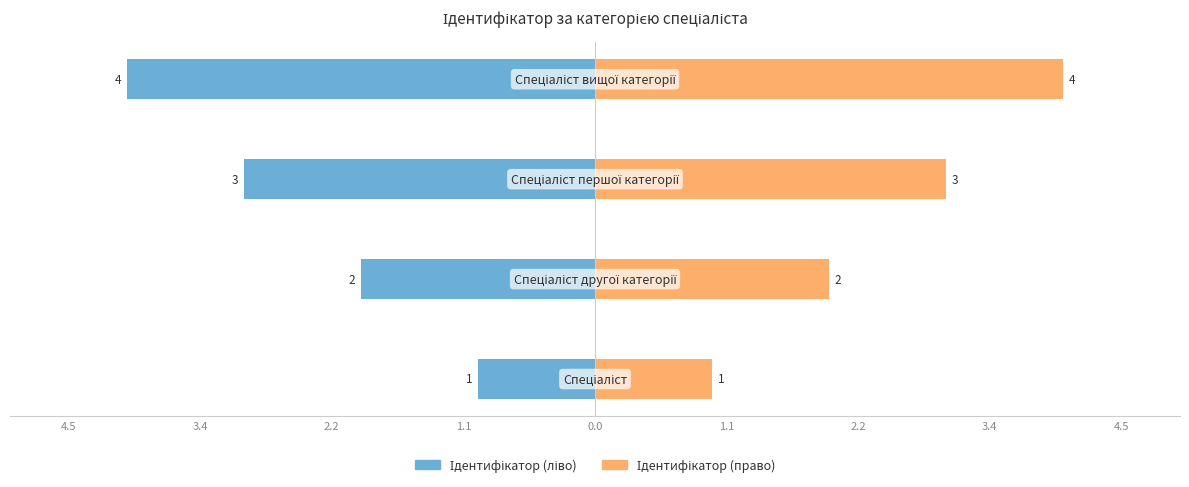

What is the difference between the highest and lowest values at 1.1?

8